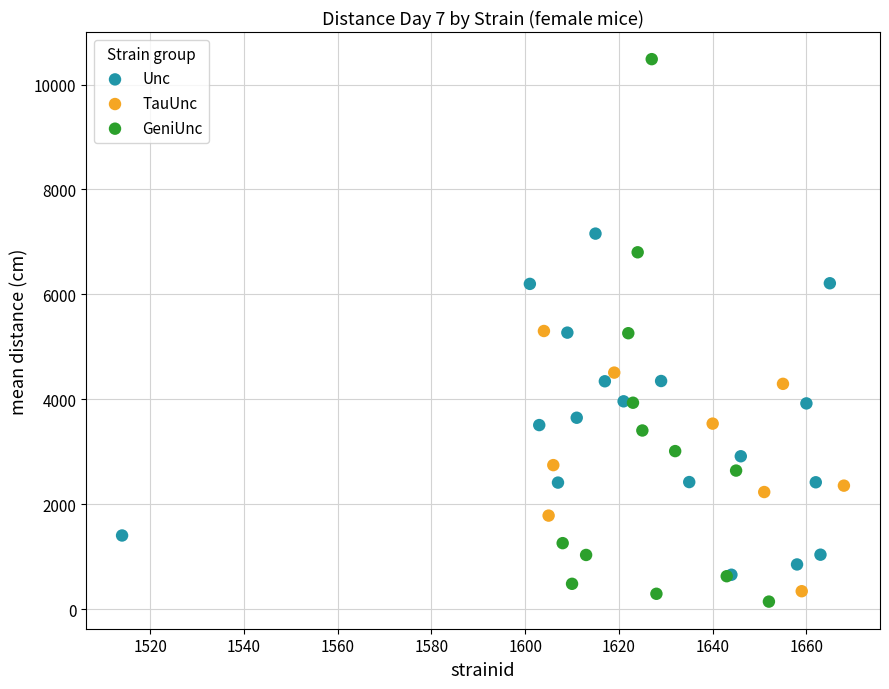

What are all the series names shown in the legend?

Unc, TauUnc, GeniUnc